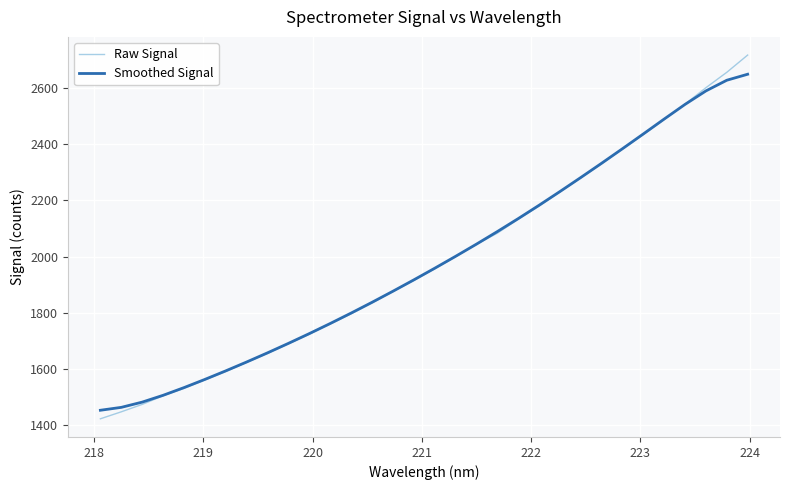

List the series in order of their peak value, lowest first.

Smoothed Signal, Raw Signal